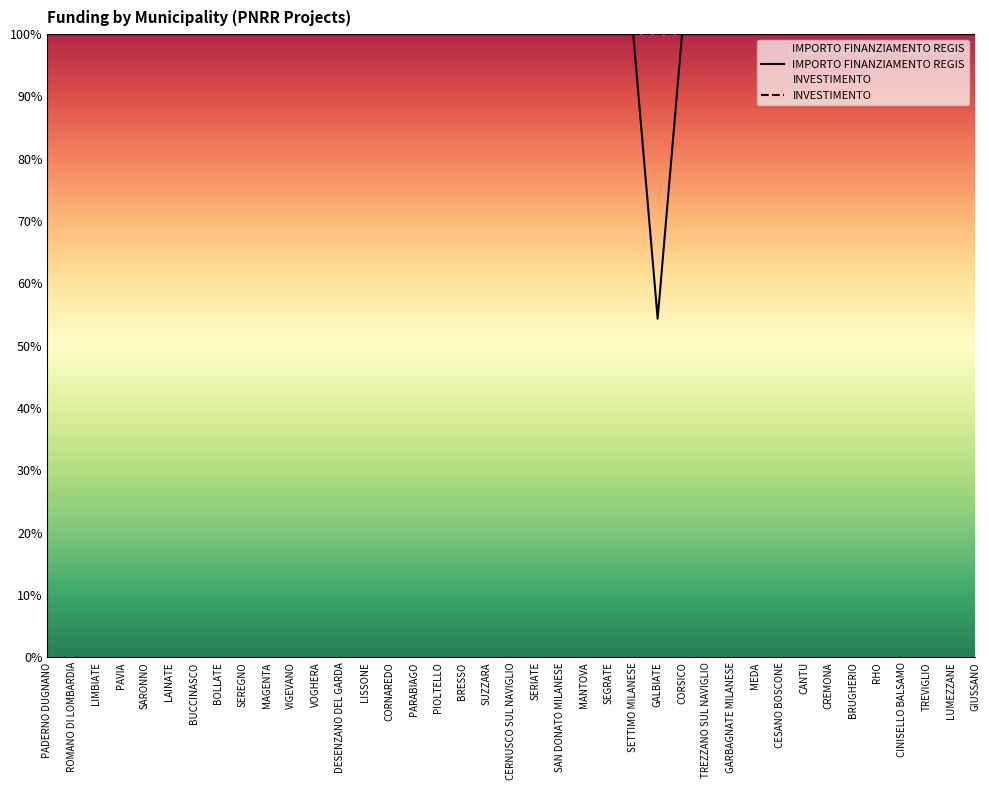

What are all the series names shown in the legend?

IMPORTO FINANZIAMENTO REGIS, INVESTIMENTO